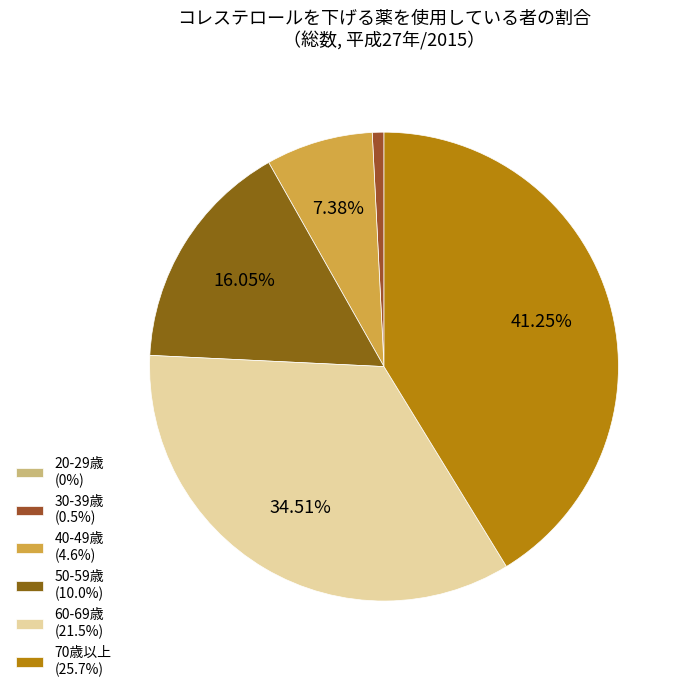

To the nearest percent, what is the average slice percentage?

17%